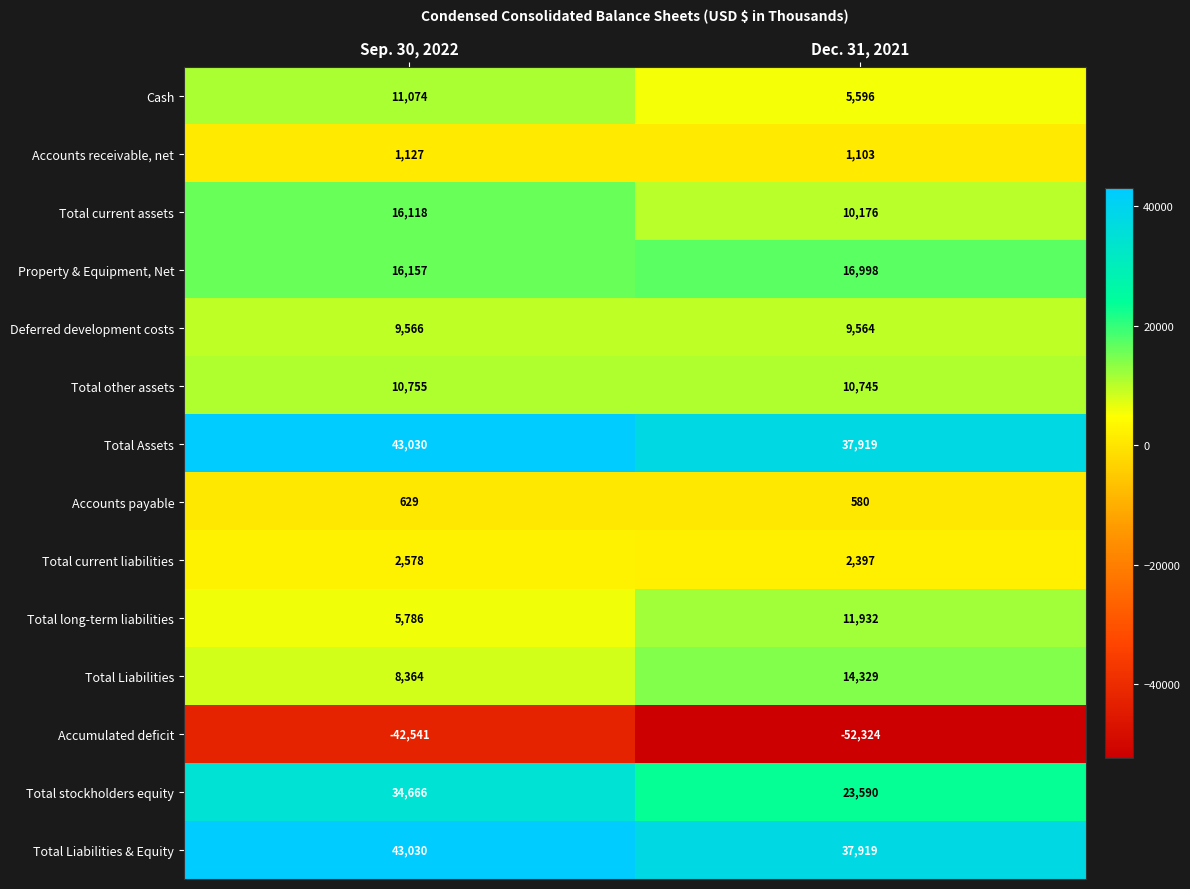

What is the minimum value shown in the chart?

-52324